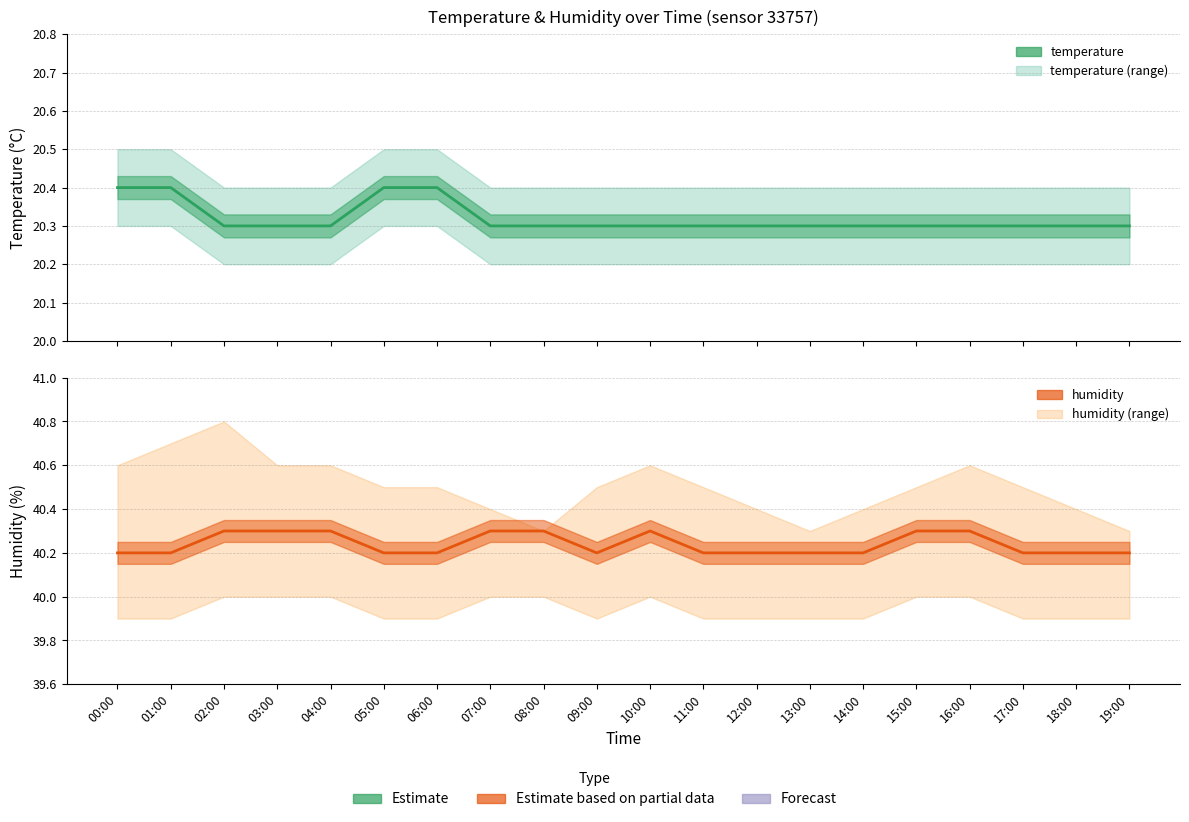

What is the label of the 15th point from the right?

05:00